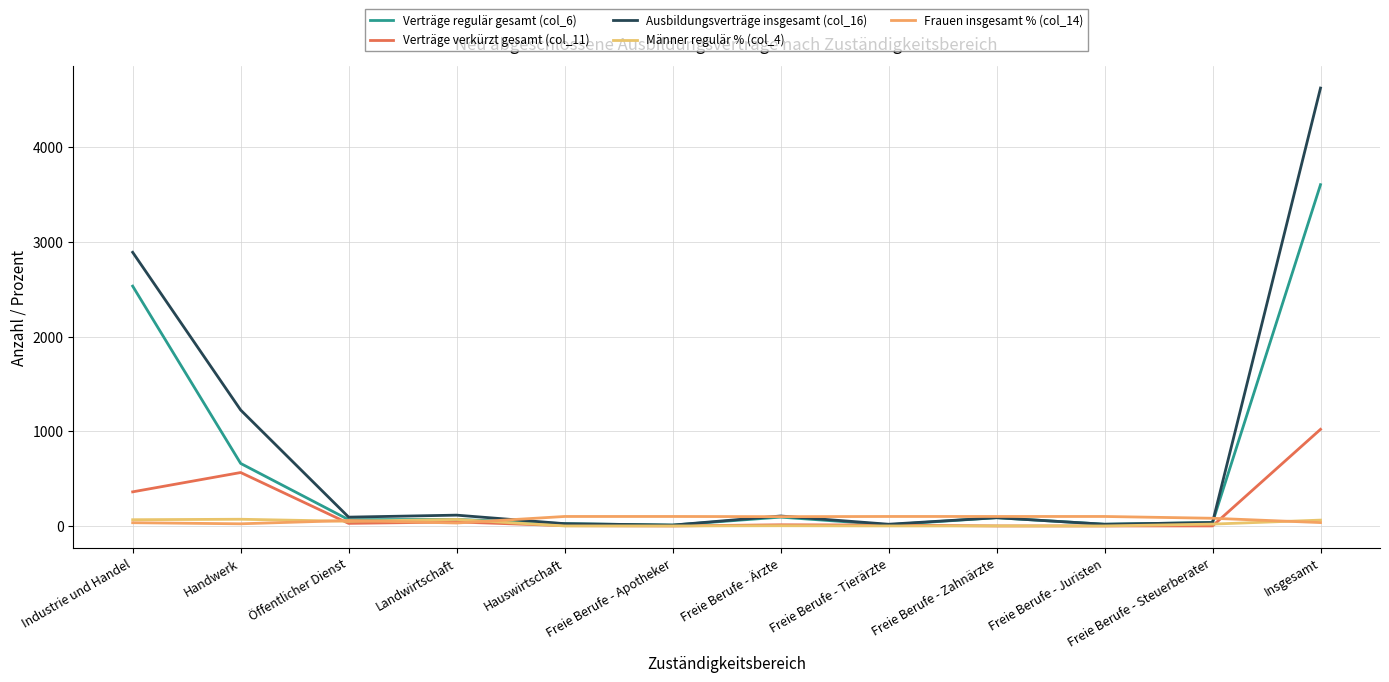

Reading right to left, transcribe all the data shown in this chart.

Verträge regulär gesamt (col_6): 3603.0	36.0	18.0	87.0	12.0	93.0	9.0	24.0	69.0	66.0	660.0	2532.0
Verträge verkürzt gesamt (col_11): 1020.0	0.0	0.0	0.0	9.0	12.0	0.0	3.0	42.0	27.0	564.0	360.0
Ausbildungsverträge insgesamt (col_16): 4623.0	36.0	18.0	87.0	18.0	105.0	9.0	24.0	114.0	93.0	1224.0	2889.0
Männer regulär % (col_4): 61.6	19.4	0.0	0.0	0.0	2.1	0.0	0.0	68.6	49.2	70.6	65.8
Frauen insgesamt % (col_14): 35.5	81.1	100.0	100.0	100.0	98.1	100.0	100.0	31.0	57.5	22.6	34.1